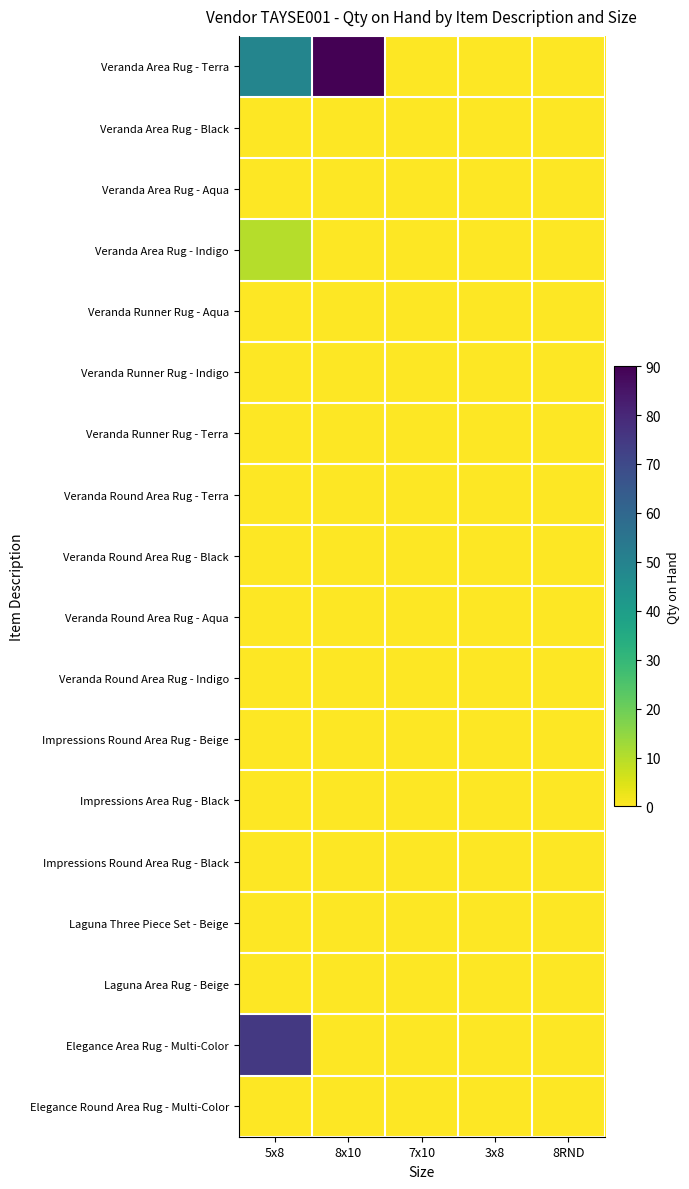

Which category has the highest value across all series?

8x10